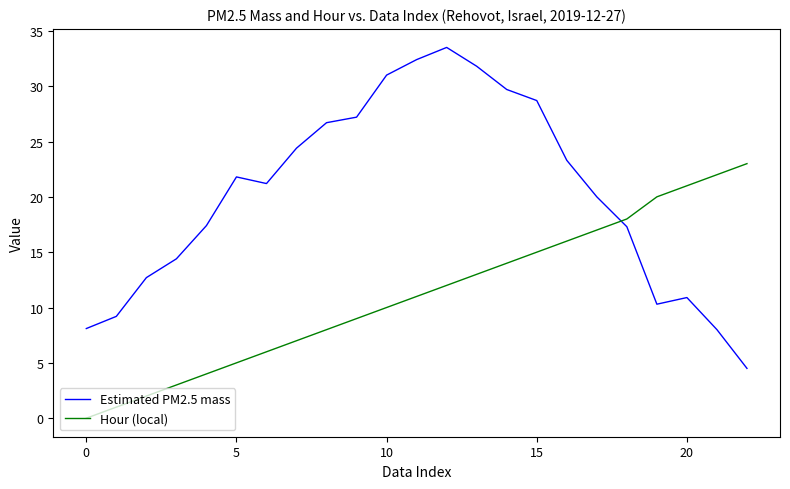

Count the number of data series in this chart.

2